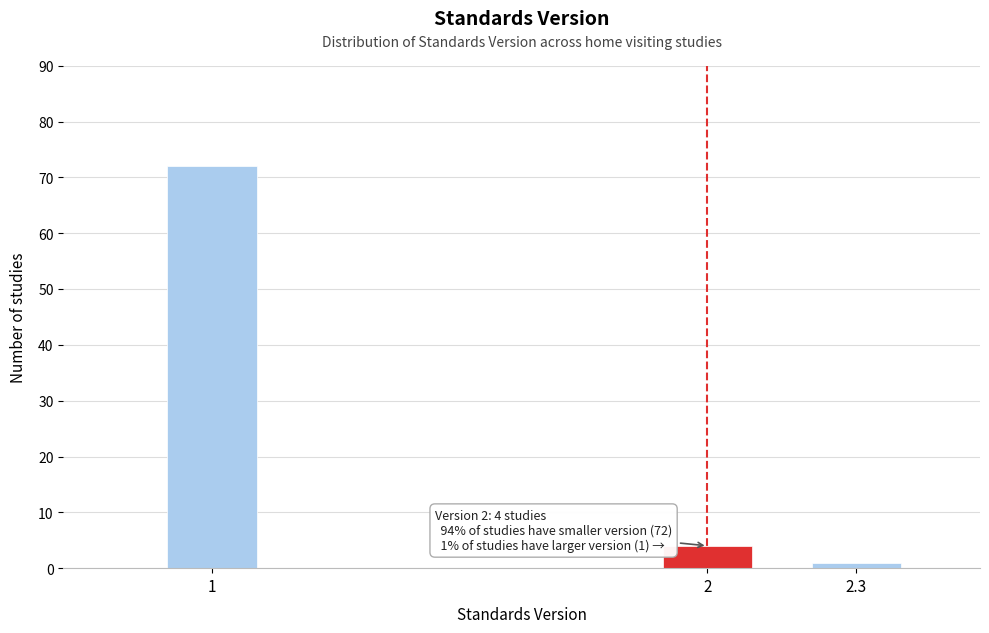

Reading right to left, list all the values displayed in this chart.

1	4	72